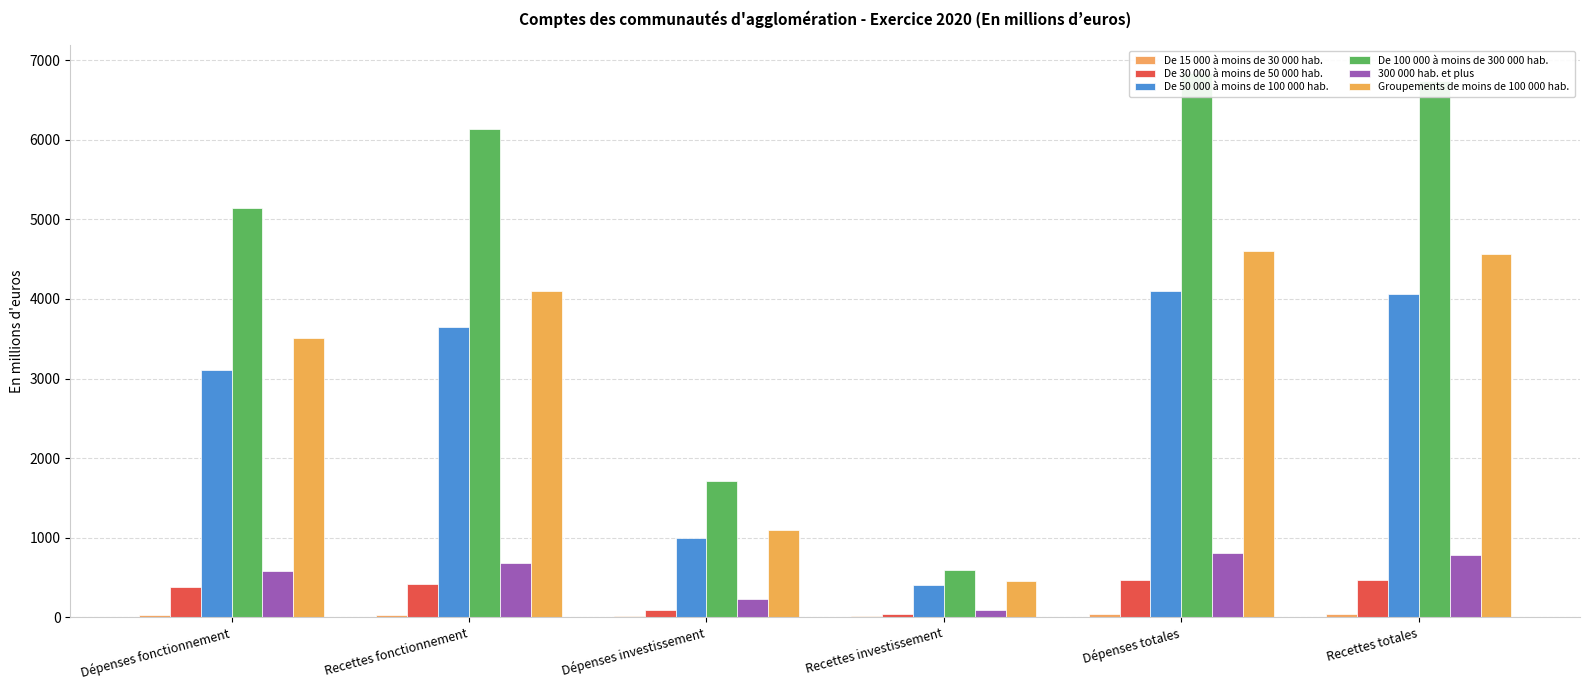

Which series has the largest range (max minus min)?

De 100 000 à moins de 300 000 hab.